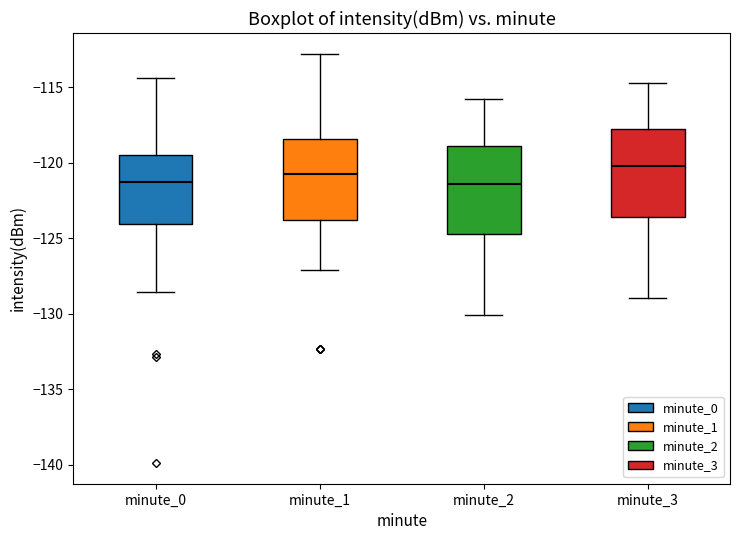

Reading left to right, read every box against the y-axis: the position of its median line, the range the box covers, and the ends of its whiskers. The values are not printed on the chart, so give them approximately, as read against the axis.

minute_0: median -121.5, box -124.0 to -119.5, whiskers -128.5 to -114.5
minute_1: median -121.0, box -124.0 to -118.5, whiskers -127.0 to -113.0
minute_2: median -121.5, box -124.5 to -119.0, whiskers -130.0 to -116.0
minute_3: median -120.0, box -123.5 to -118.0, whiskers -129.0 to -114.5